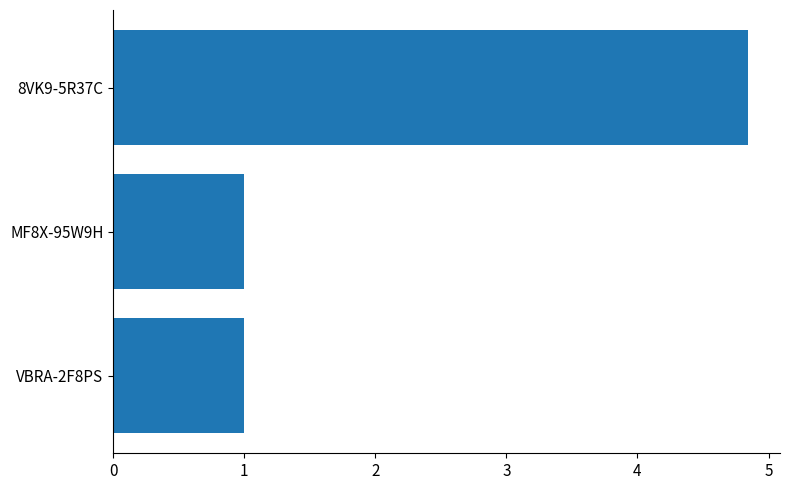

Which label corresponds to the largest value in the chart?

8VK9-5R37C